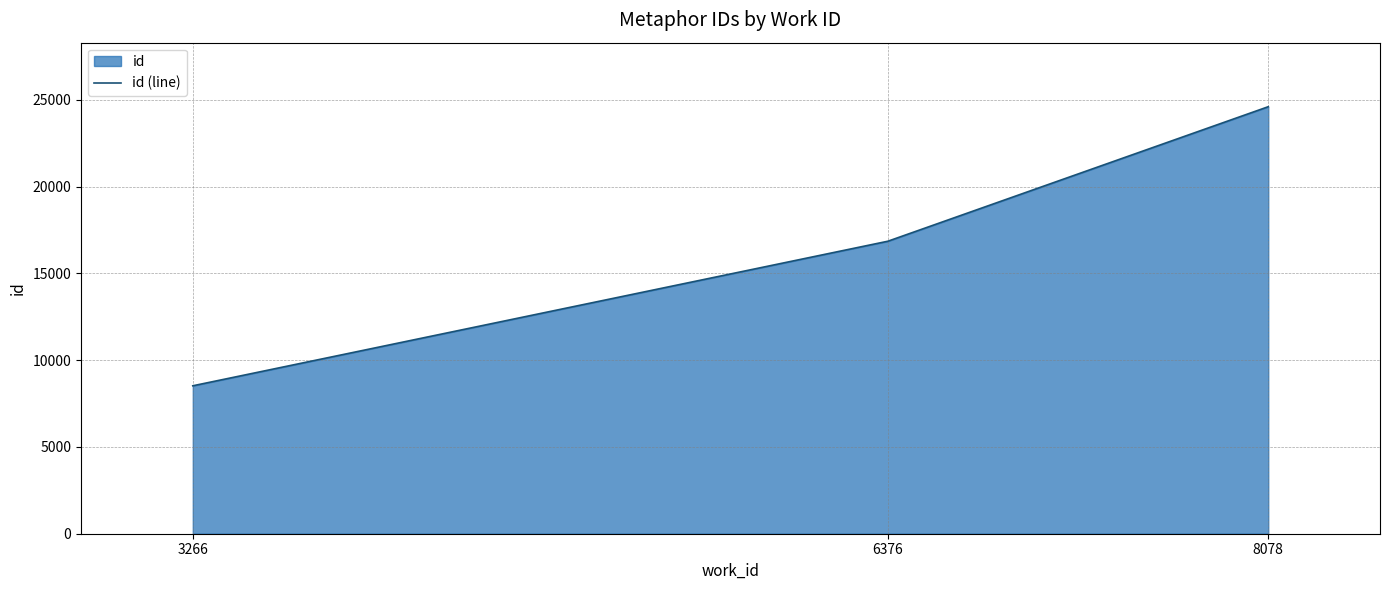

What is the change in value from 3266 to 6376?

+8330